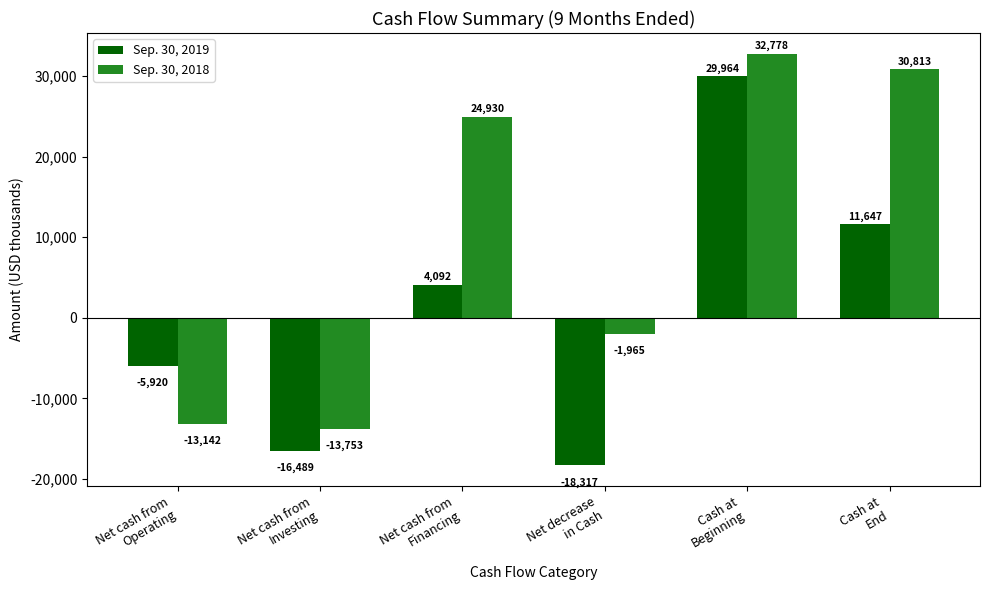

What is the highest value of the Sep. 30, 2019 series?

29964